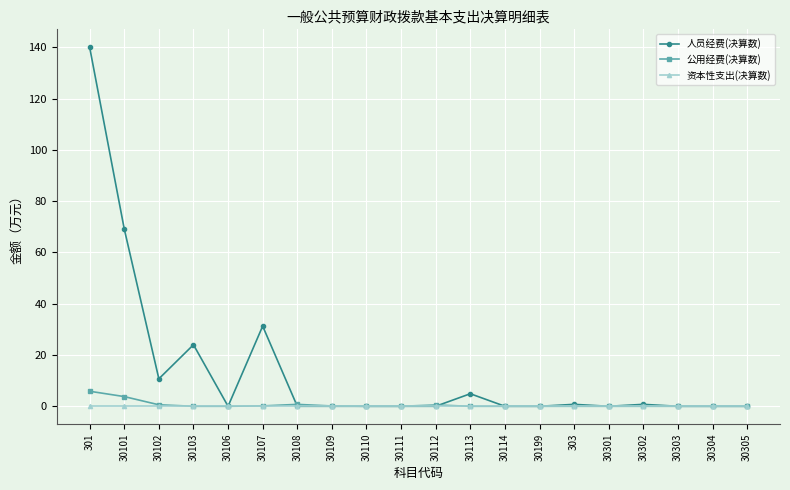

Does the chart have visible grid lines?

Yes